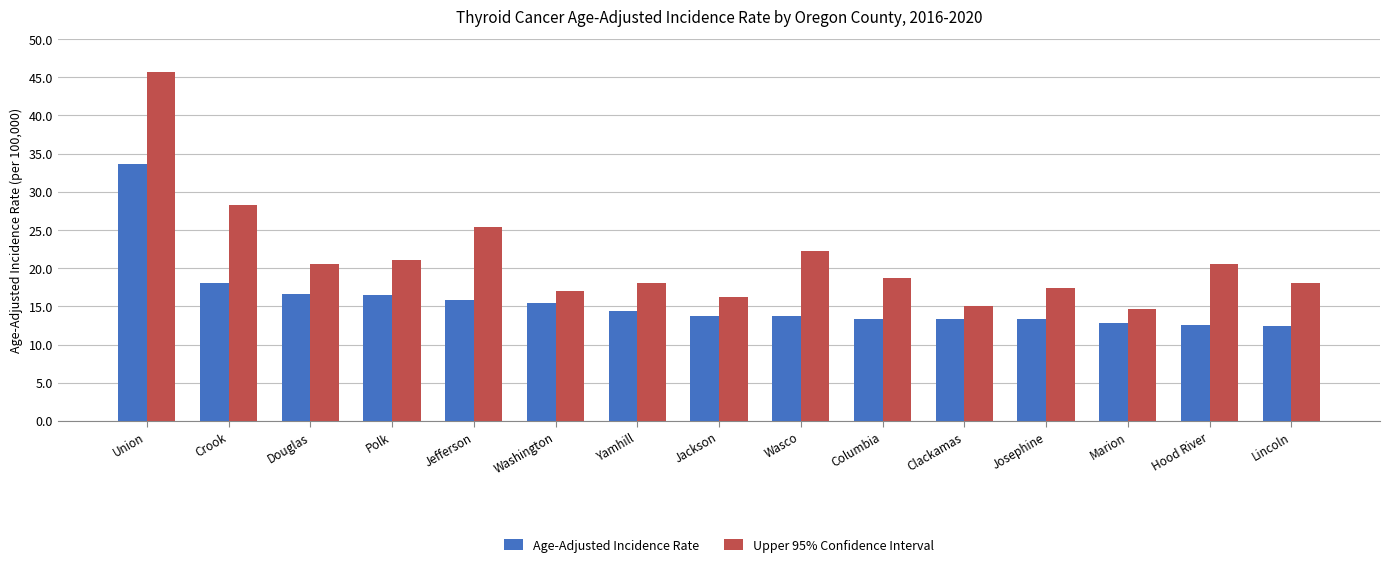

What is the label of the 9th bar from the right?

Yamhill